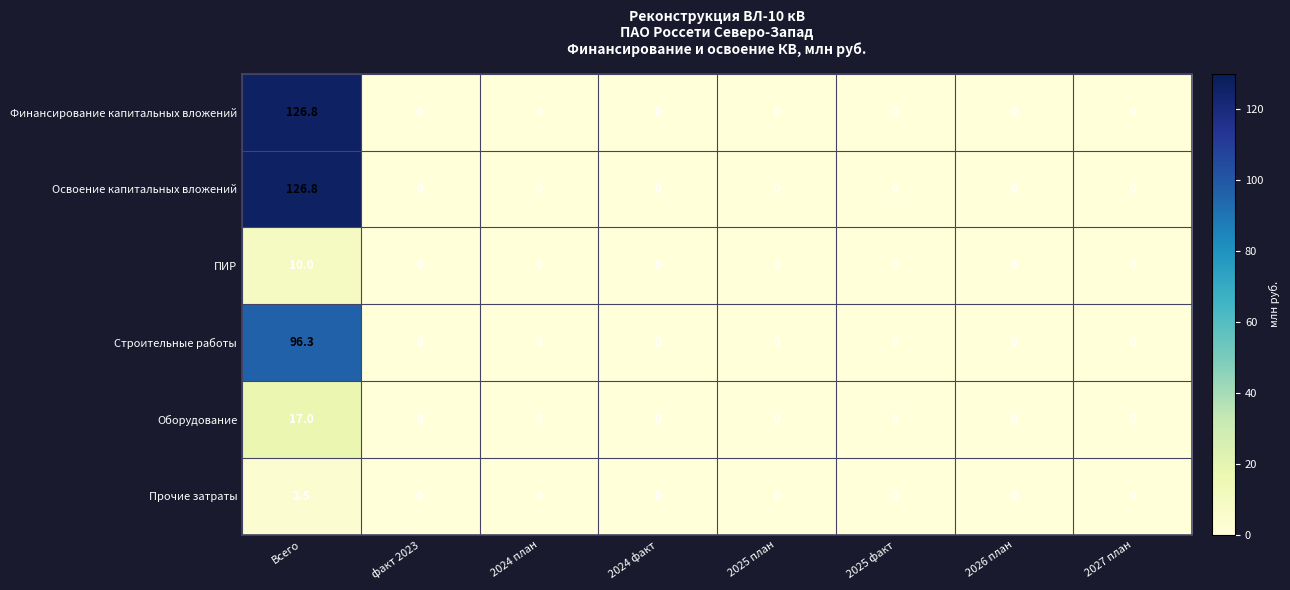

At which category is the sum across all series the highest?

Всего